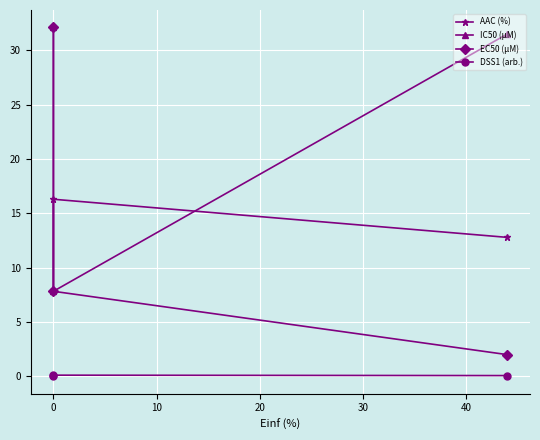

How many lines are shown in the chart?

4